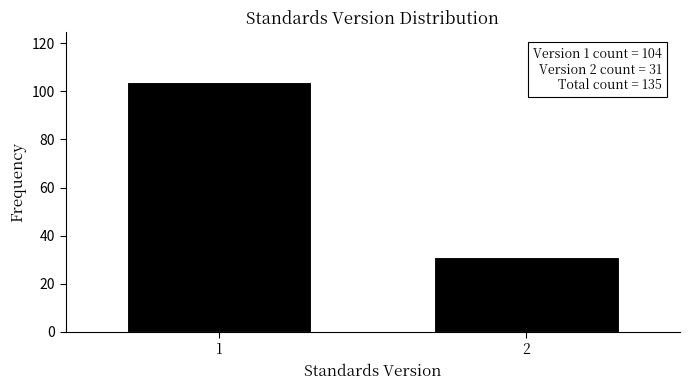

Reading left to right, extract all data points from this chart.

1=104	2=31